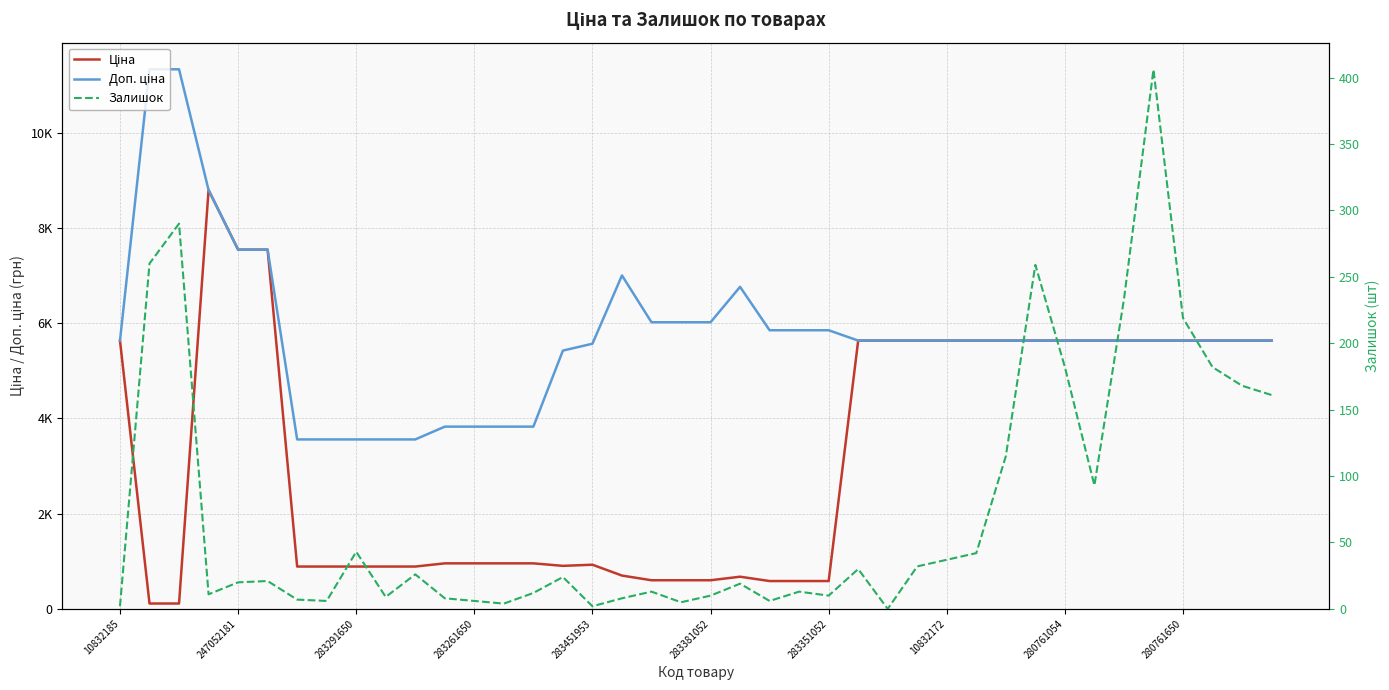

At how many categories does at least one series exceed 2800?

40